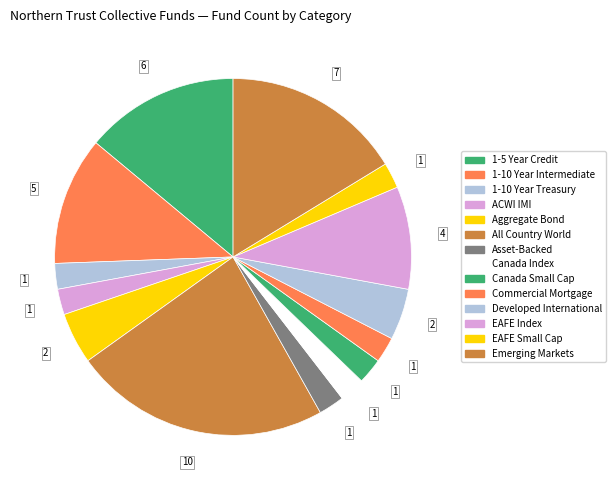

Does EAFE Small Cap represent more than half of the total?

No